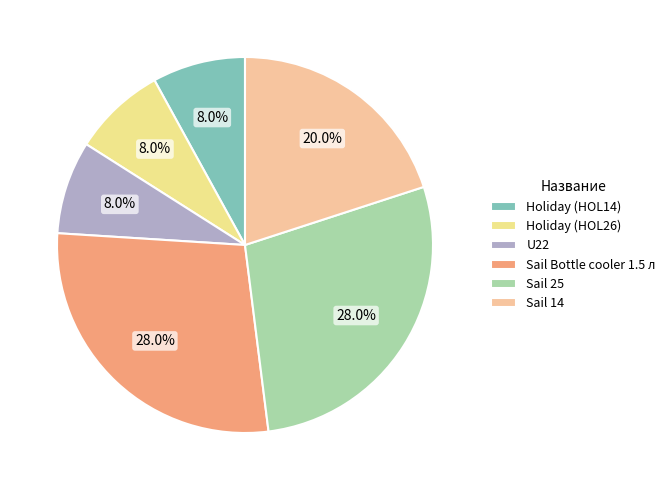

To the nearest percent, what is the difference between the largest and smallest slice percentages?

20%